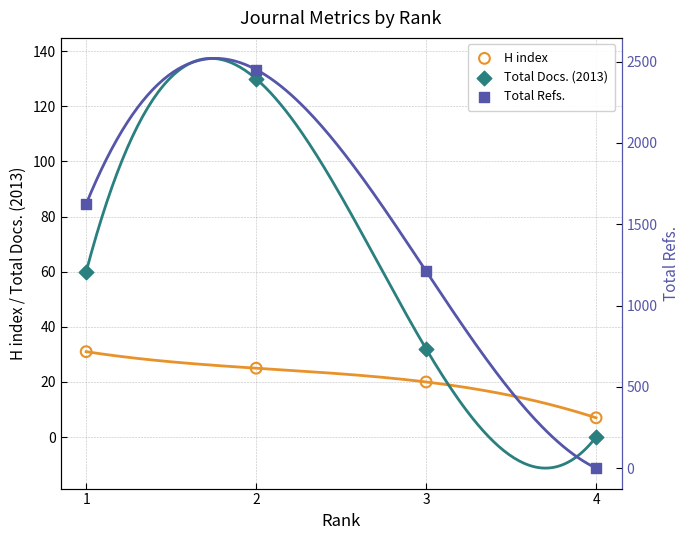

Which series contains the lowest Y value?

Total Docs. (2013)